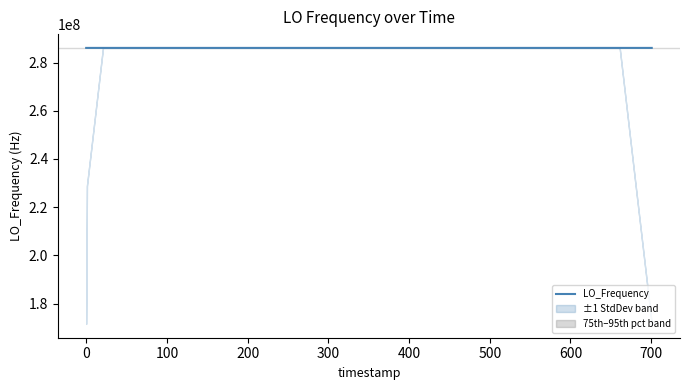

Does the chart have visible grid lines?

No